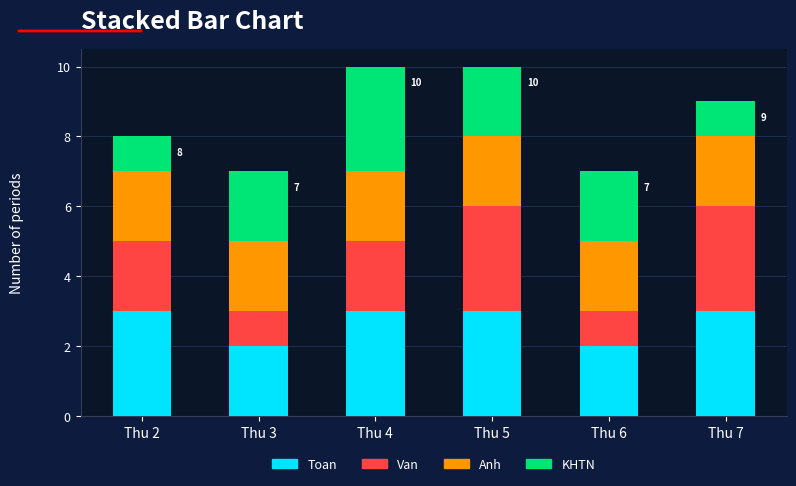

How many Toan values are between 2 and 3?

6